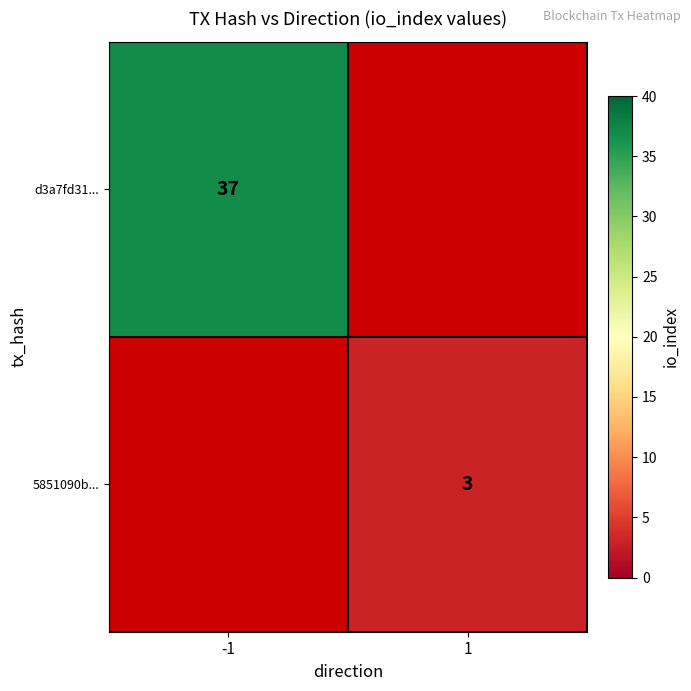

Is the value of 5851090b... at 1 greater than the value of d3a7fd31... at -1?

No